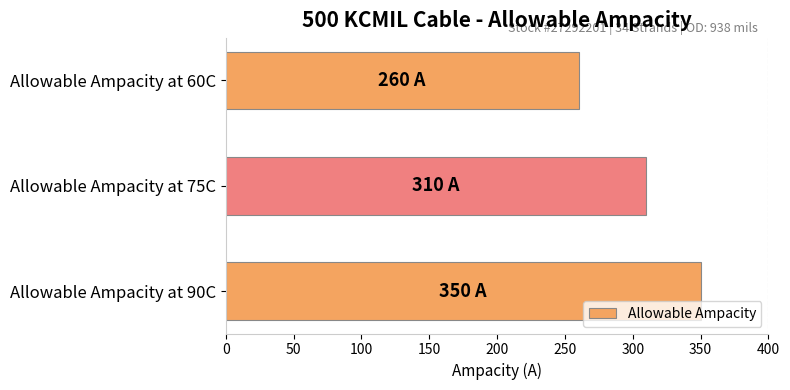

What is the difference between the maximum and second lowest values?

40